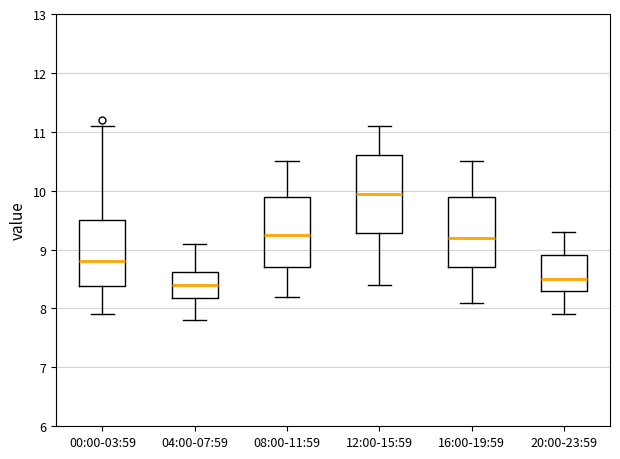

Reading left to right, read every box against the y-axis: the position of its median line, the range the box covers, and the ends of its whiskers. The values are not printed on the chart, so give them approximately, as read against the axis.

00:00-03:59: median 8.8, box 8.4 to 9.5, whiskers 7.9 to 11.1
04:00-07:59: median 8.4, box 8.2 to 8.6, whiskers 7.8 to 9.1
08:00-11:59: median 9.3, box 8.7 to 9.9, whiskers 8.2 to 10.5
12:00-15:59: median 10.0, box 9.3 to 10.6, whiskers 8.4 to 11.1
16:00-19:59: median 9.2, box 8.7 to 9.9, whiskers 8.1 to 10.5
20:00-23:59: median 8.5, box 8.3 to 8.9, whiskers 7.9 to 9.3